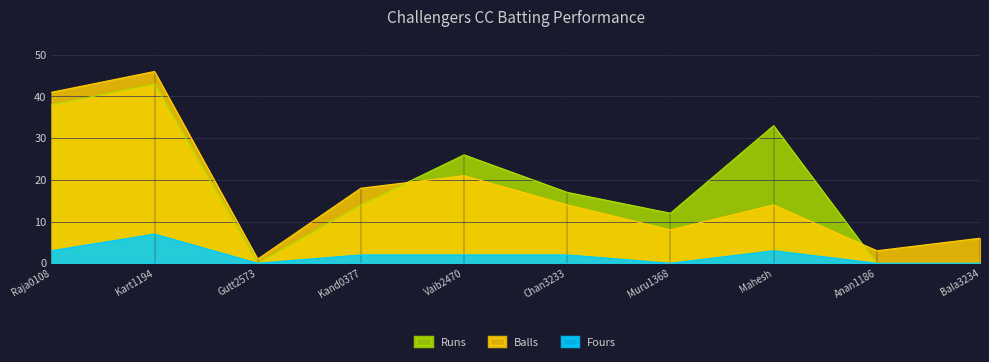

At which category does Fours reach its first local valley?

Gutt2573